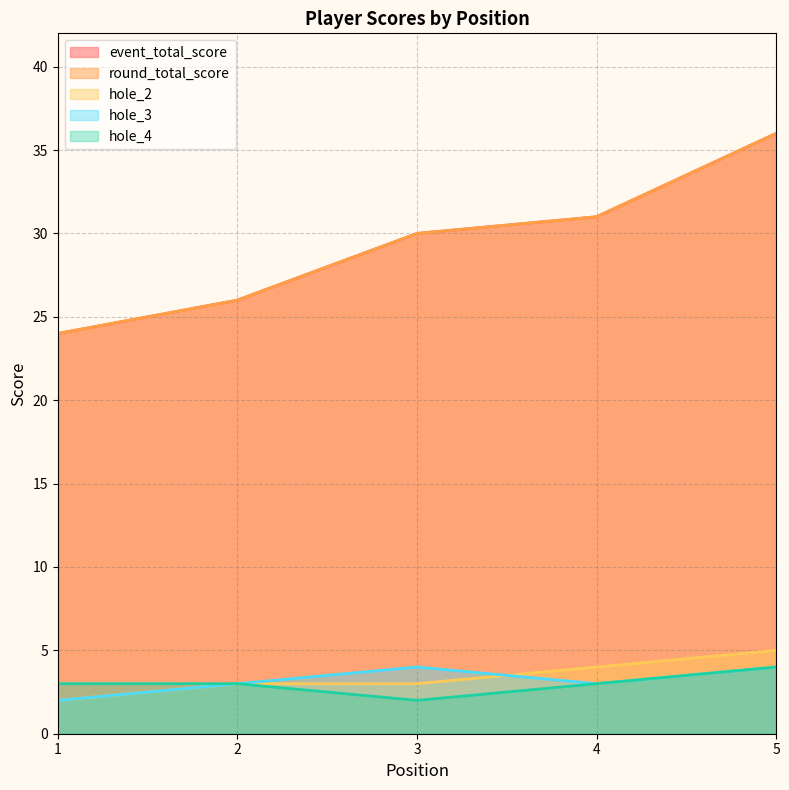

Which series has the largest total across all categories?

event_total_score